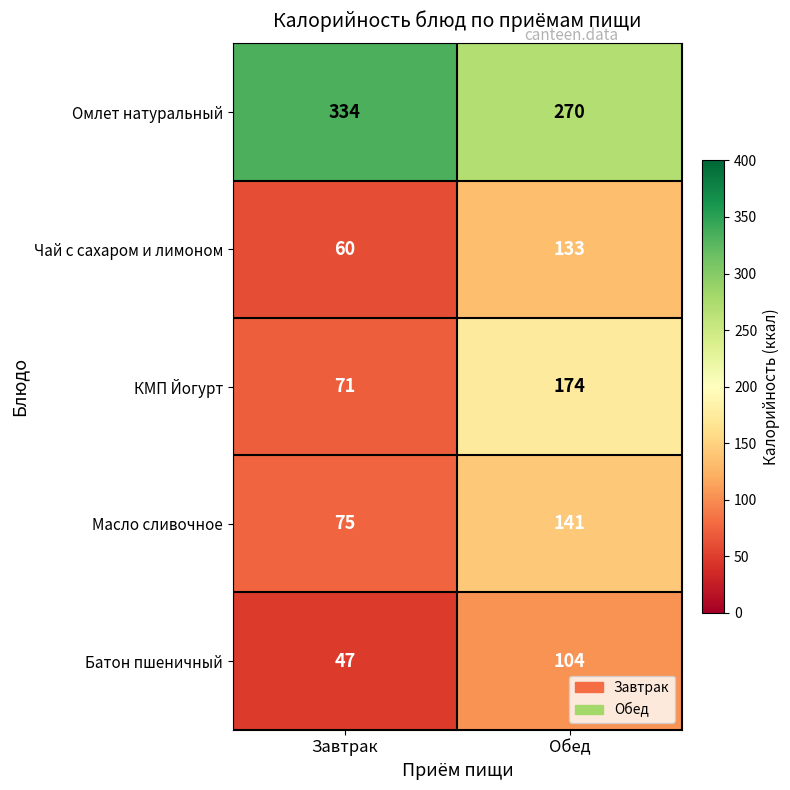

Is it true that Чай с сахаром и лимоном equals 133 at Обед?

True